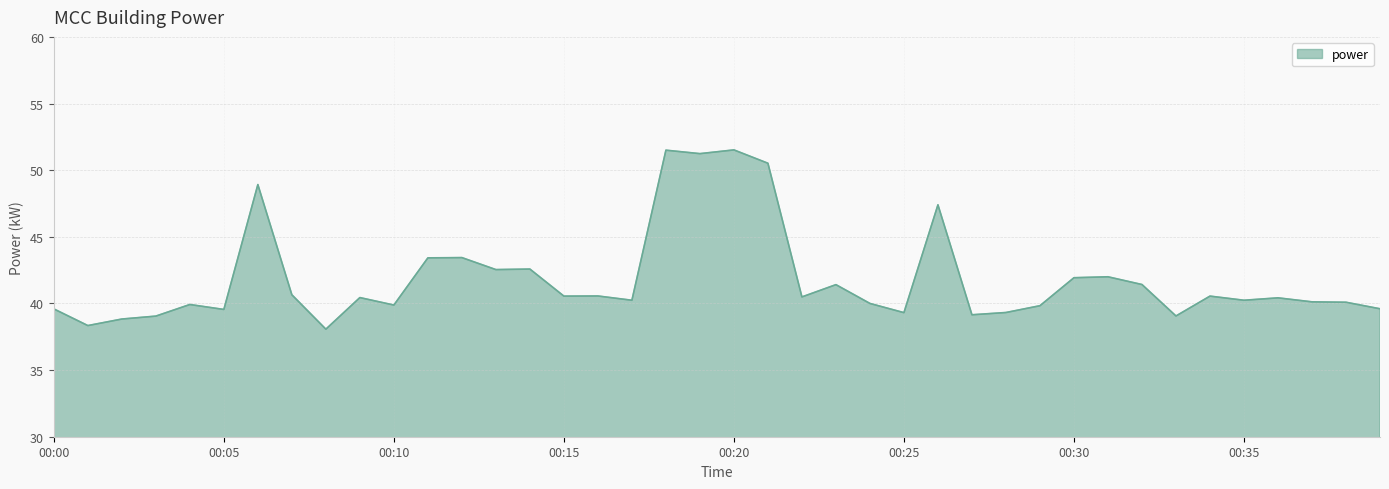

What is the maximum value shown in the chart?

51.5